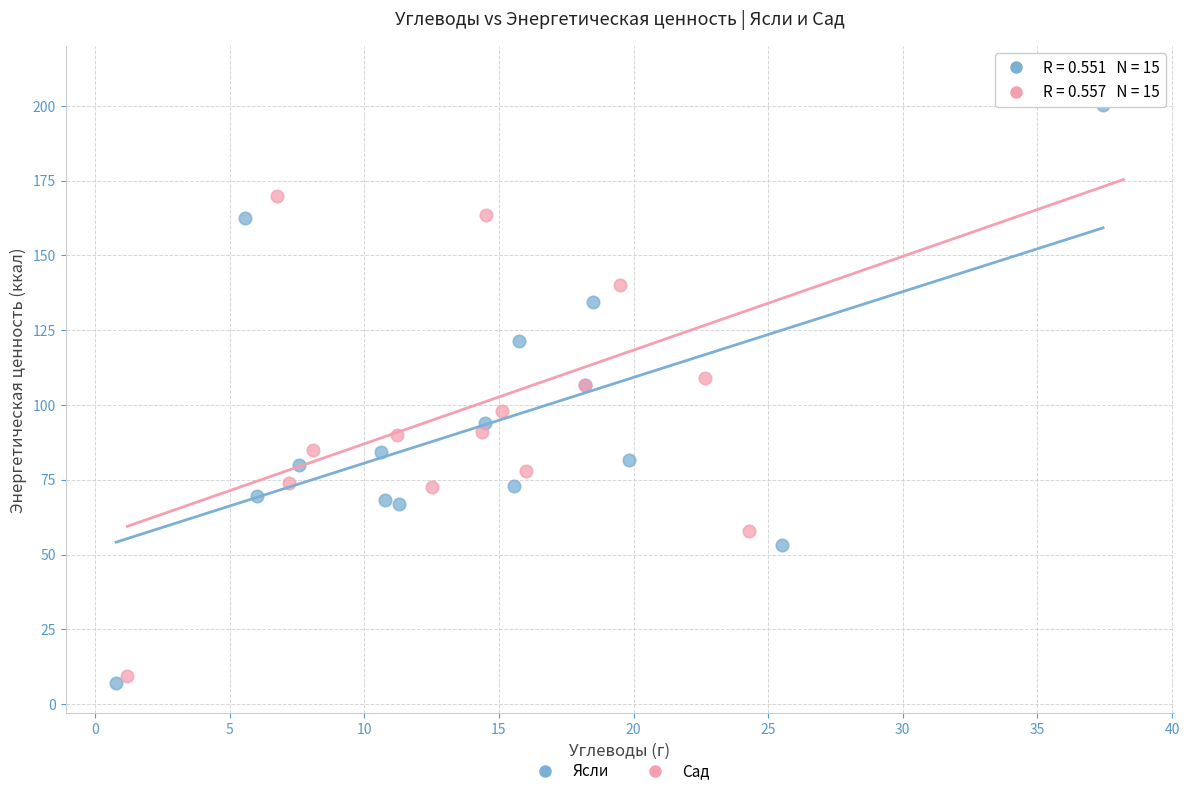

Which series has the largest Y range (max minus min)?

Сад